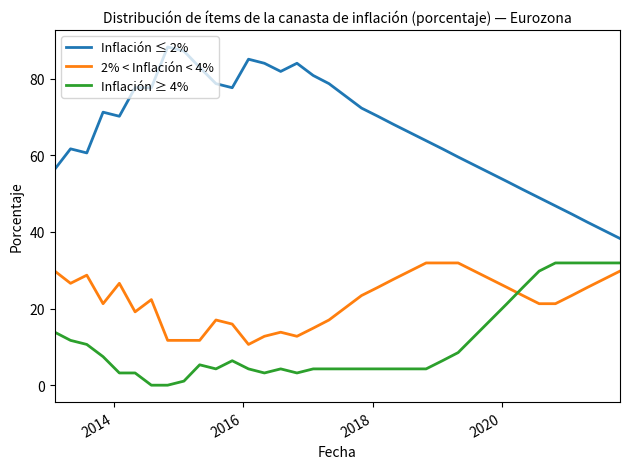

What is the maximum value shown in the chart?

88.3